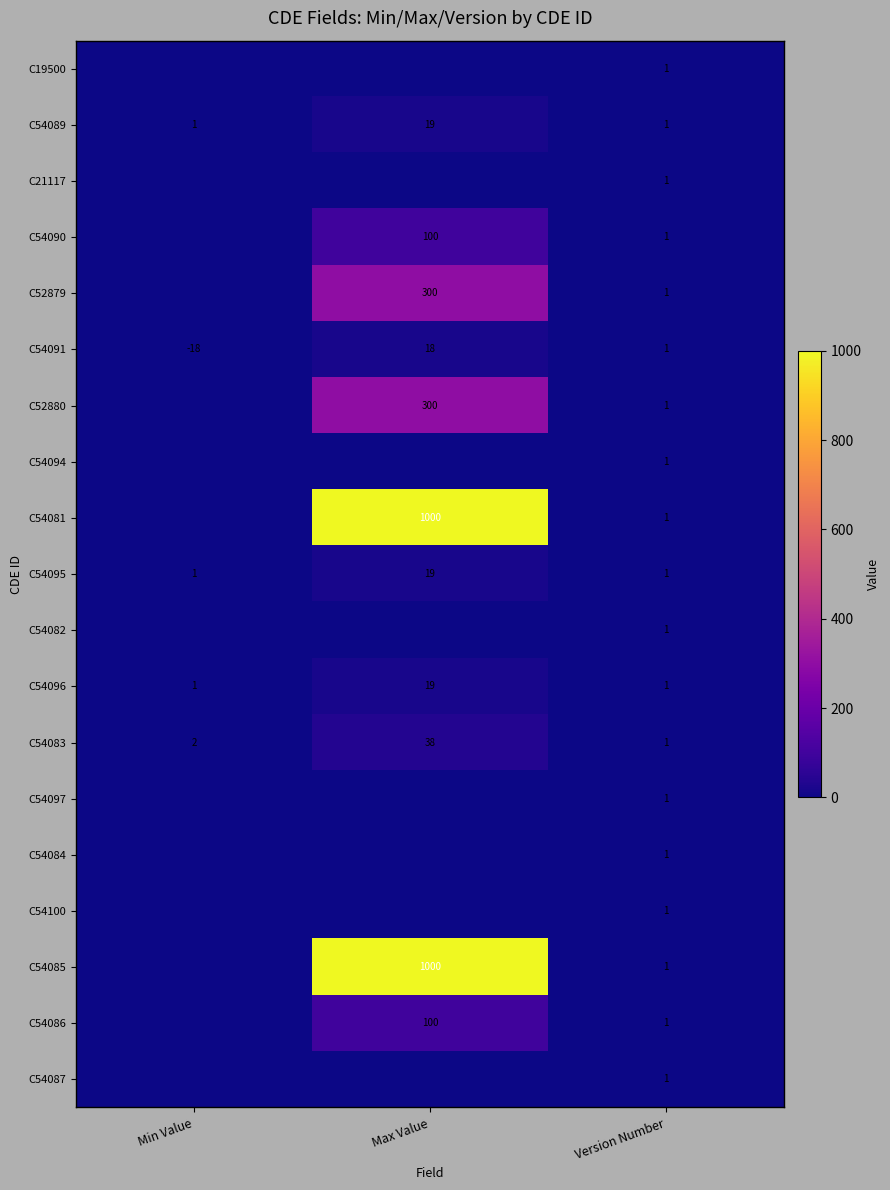

Rank the categories by C54091 value from highest to lowest.

Max Value, Version Number, Min Value